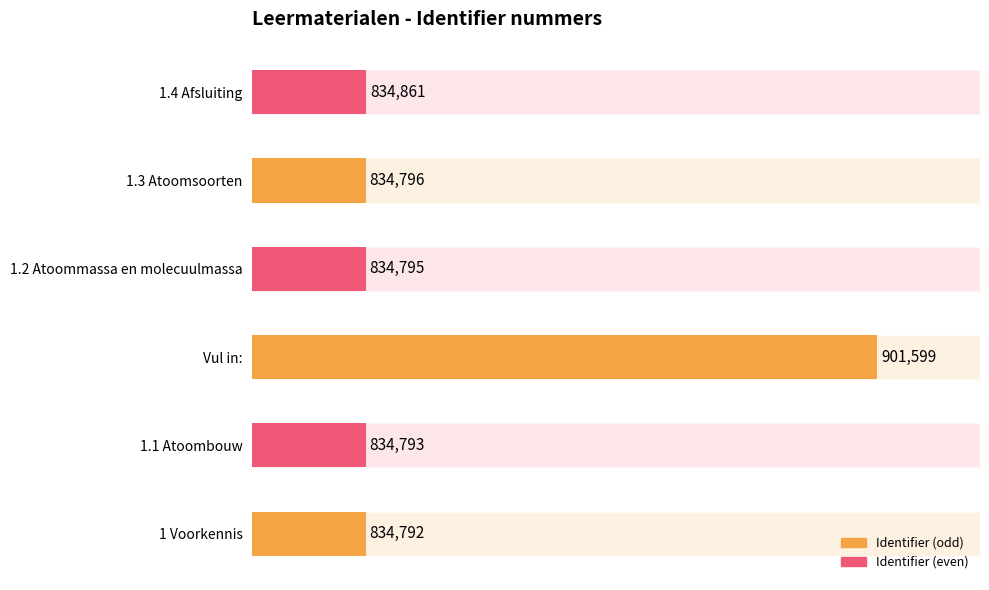

Is it true that the value at Vul in: is 266587?

False